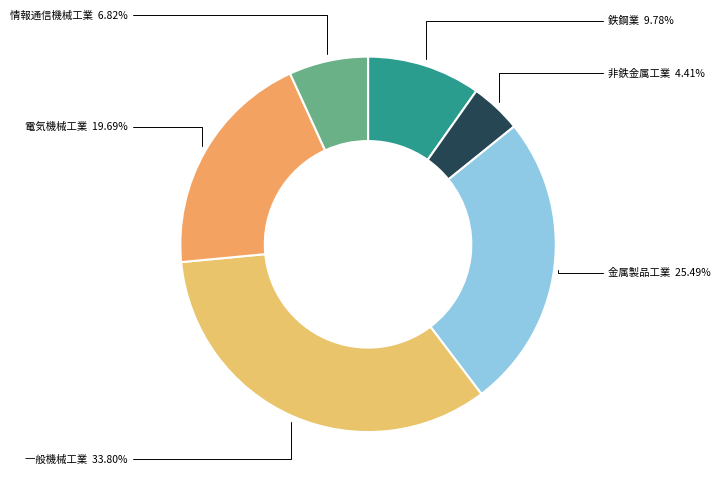

How many slices are in this pie chart?

6